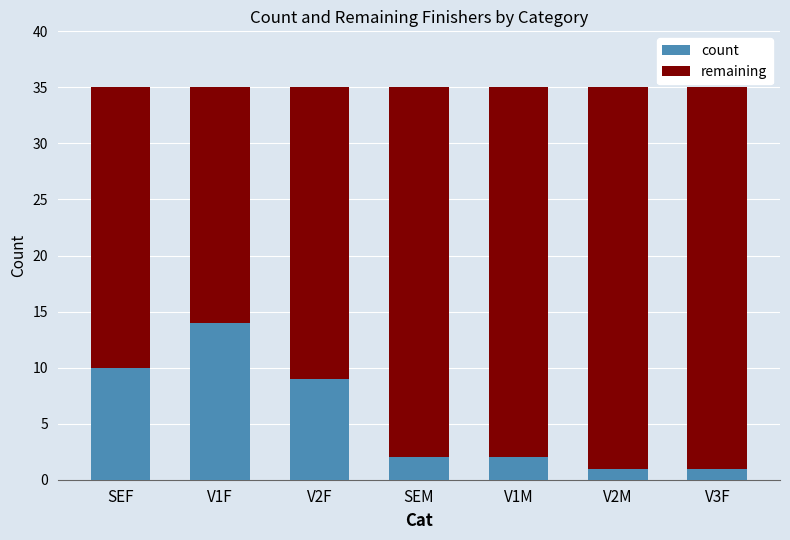

How many data points does each series have?

7